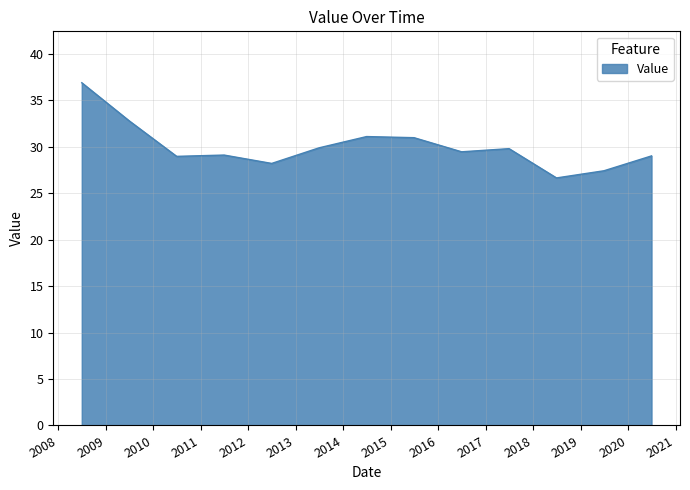

What is the smallest value displayed?

26.6